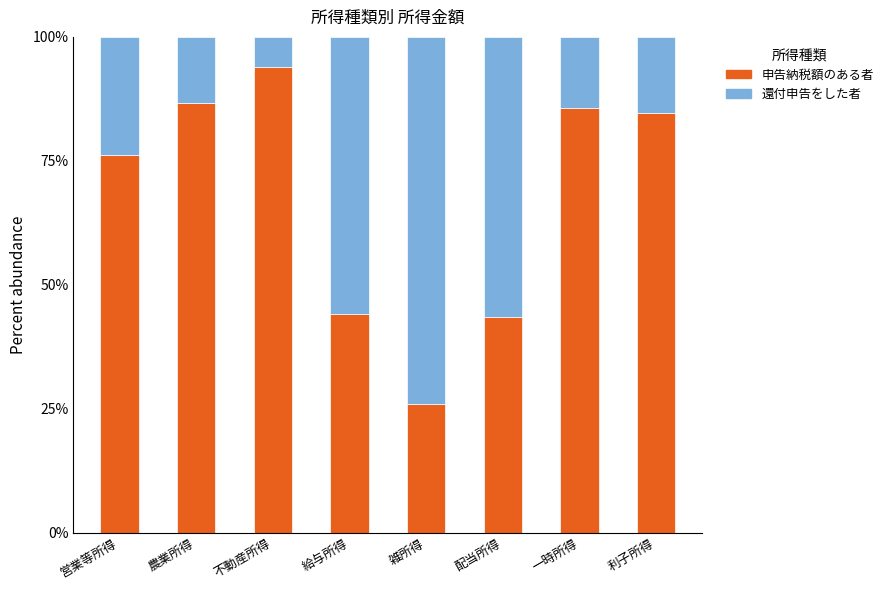

Does the chart contain stacked bars?

Yes